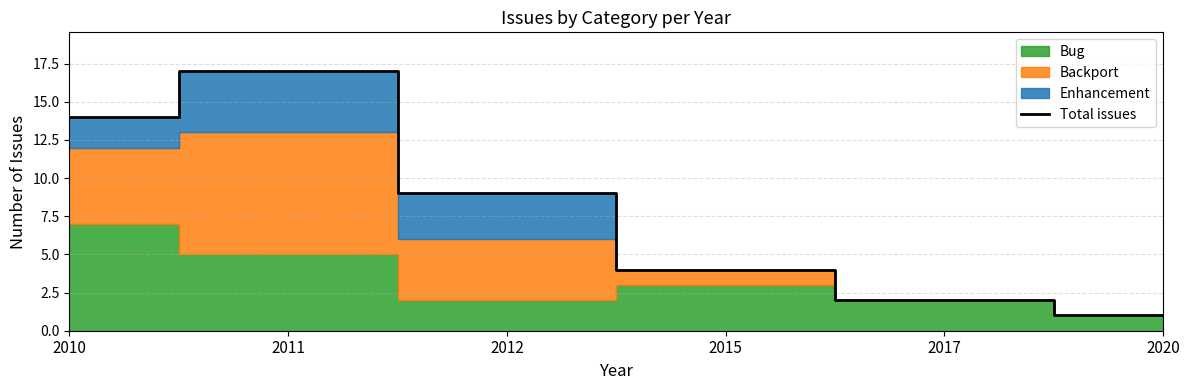

List the labels in order of value, largest first.

2011, 2010, 2012, 2015, 2017, 2020